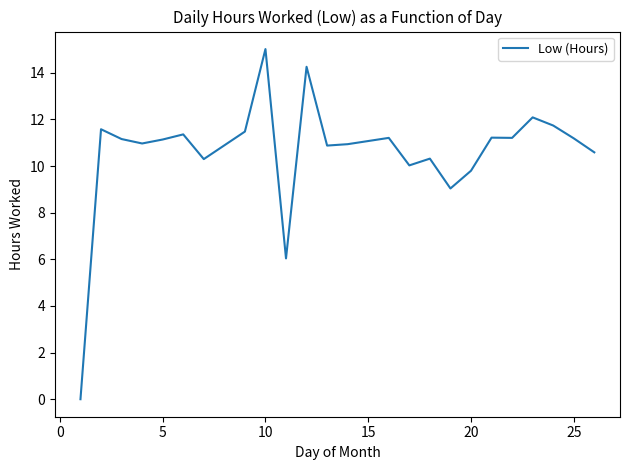

What is the maximum value shown in the chart?

15.0